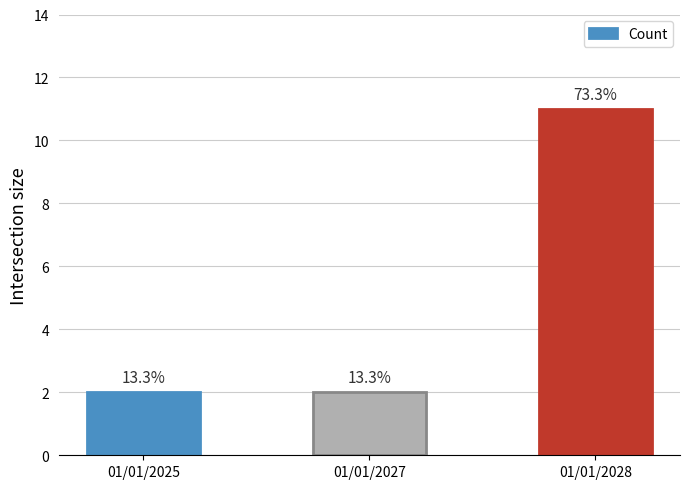

Is it true that the value at 01/01/2025 is 2?

True